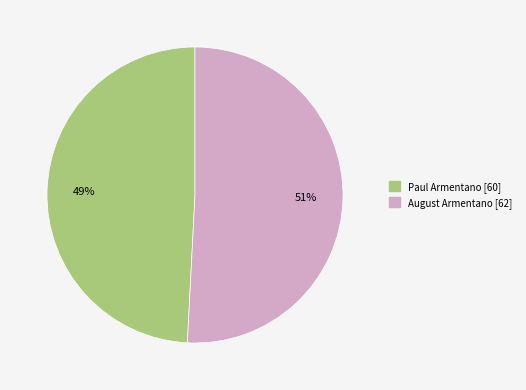

Is there a majority slice in this chart?

Yes